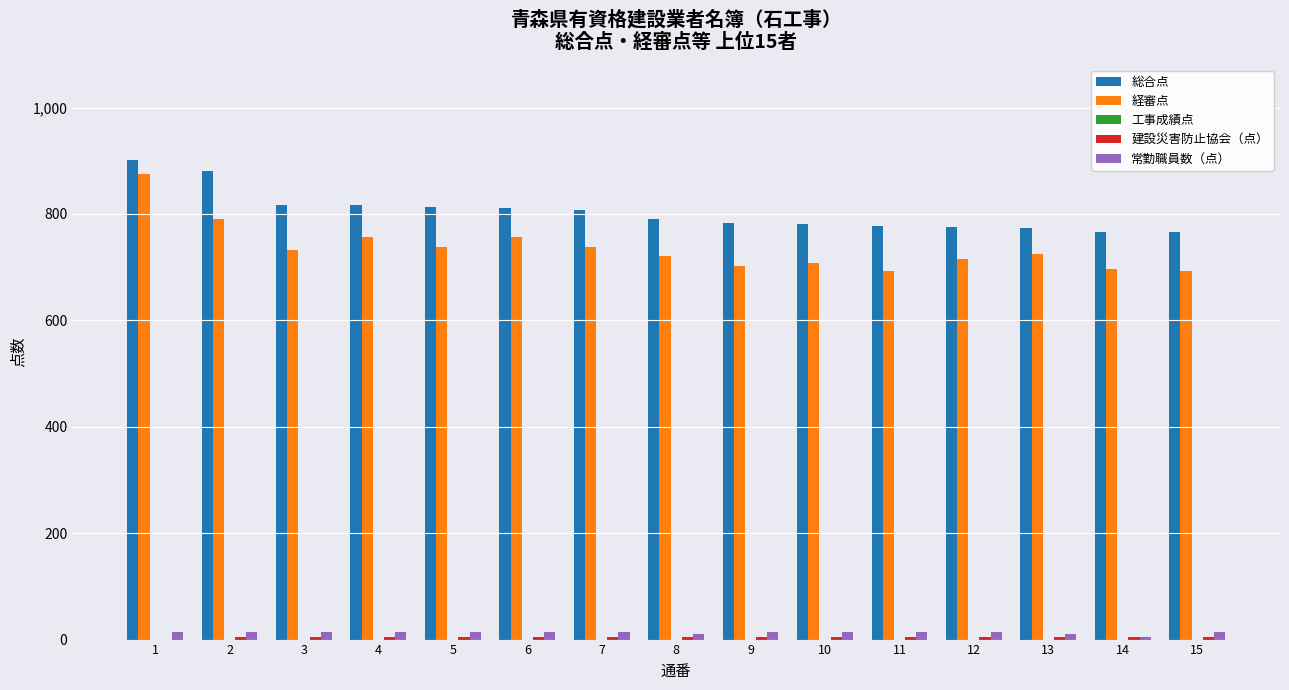

The value of 総合点 at 3 is 817. True or false?

True